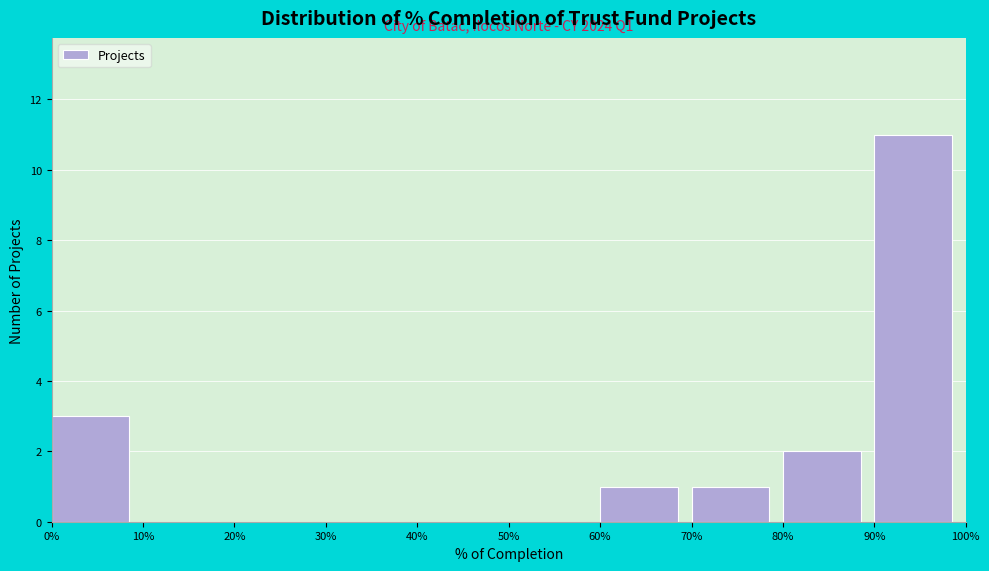

Reading left to right, what are all the values shown in this chart?

0%=3	10%=0	20%=0	30%=0	40%=0	50%=0	60%=1	70%=1	80%=2	90%=11